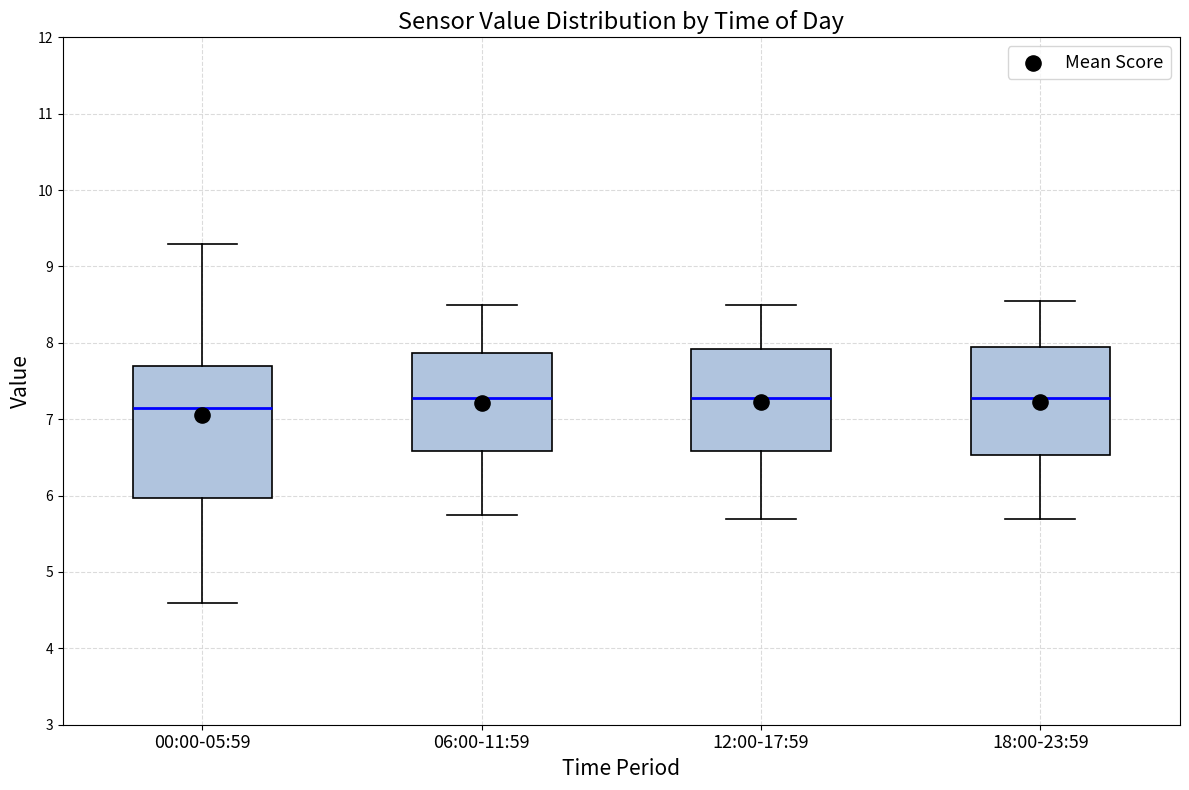

Which box has the lowest median line?

00:00-05:59